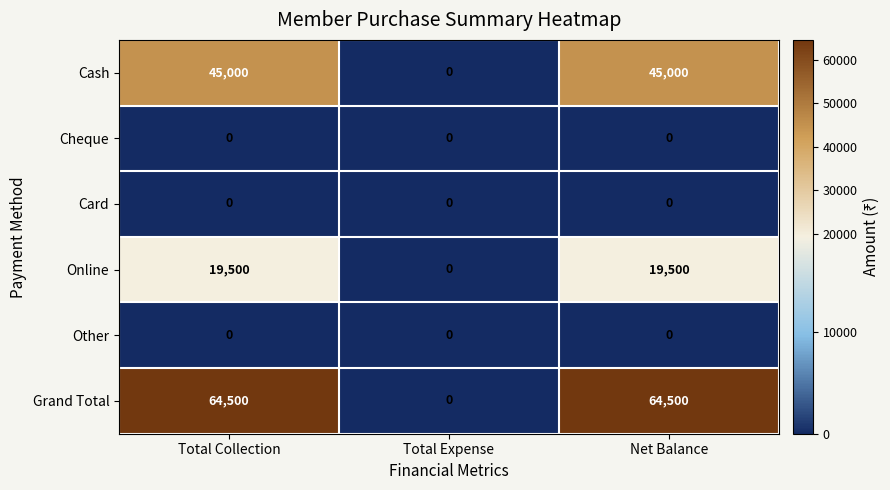

What is the maximum value shown in the chart?

64500